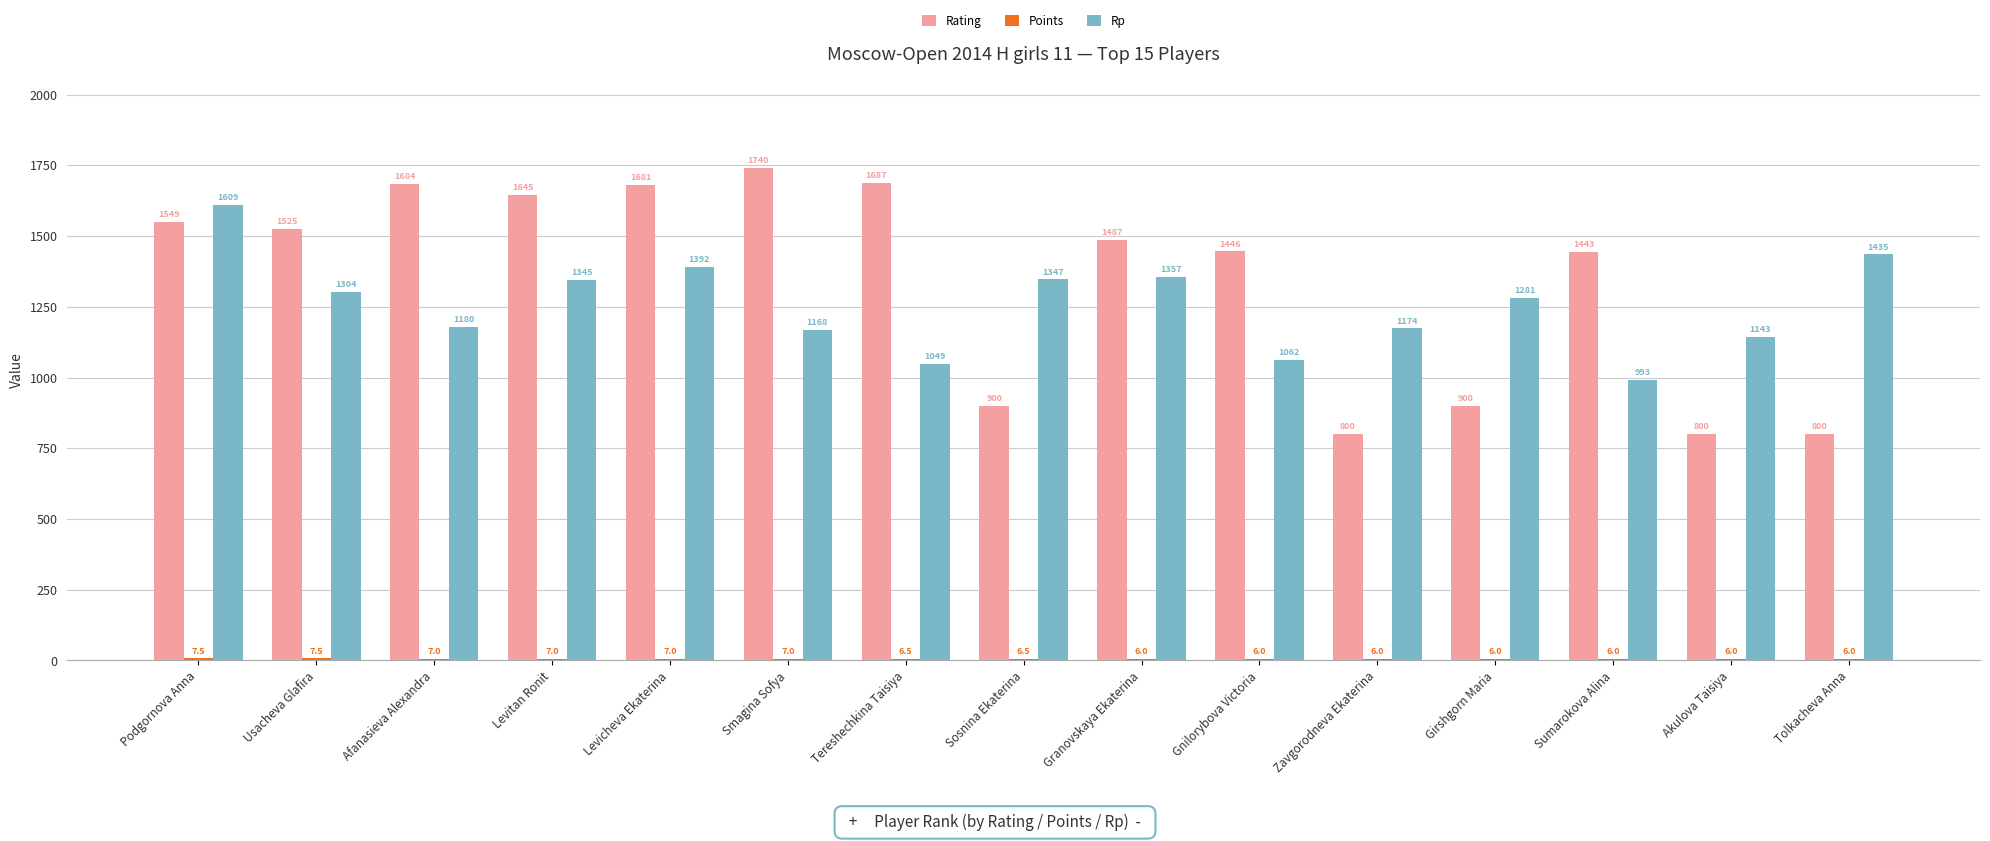

At which label is Rp closest to 1301?

Usacheva Glafira